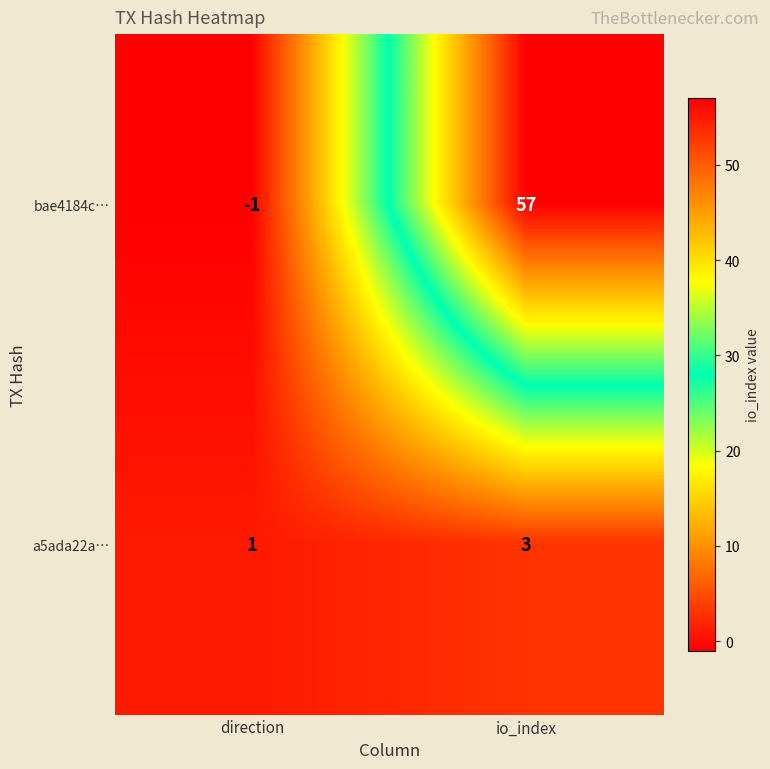

At io_index, list the series in order from largest to smallest.

bae4184c…, a5ada22a…